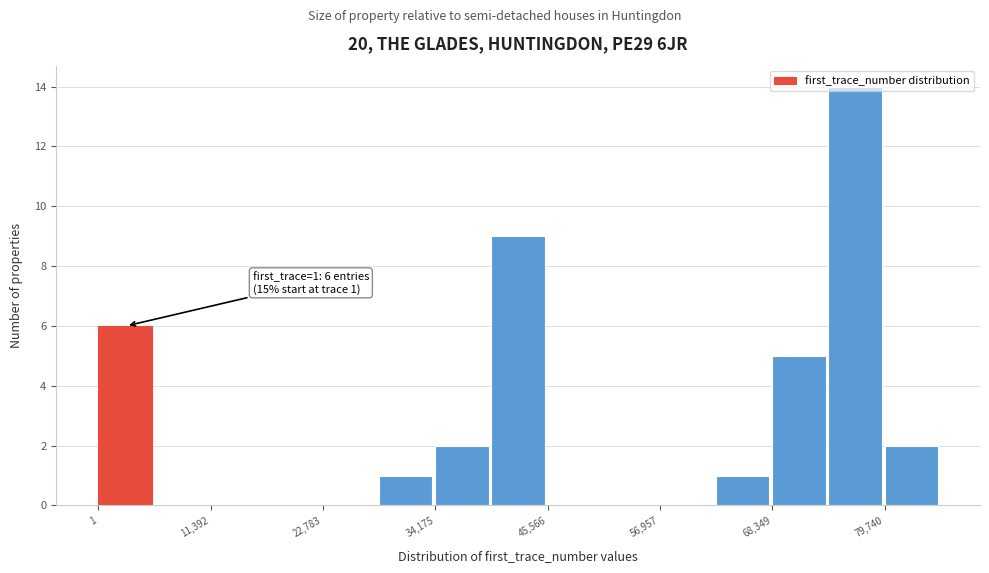

Around what value on the x-axis is the tallest bar? Give the approximate position of its centre, as read against the axis.

76000